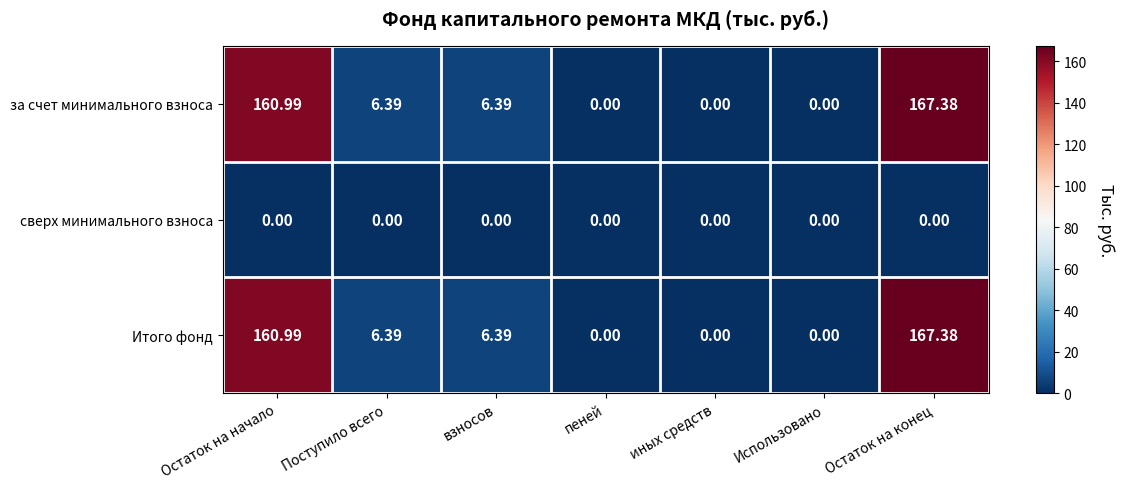

What is the difference between the highest and lowest values at взносов?

6.4